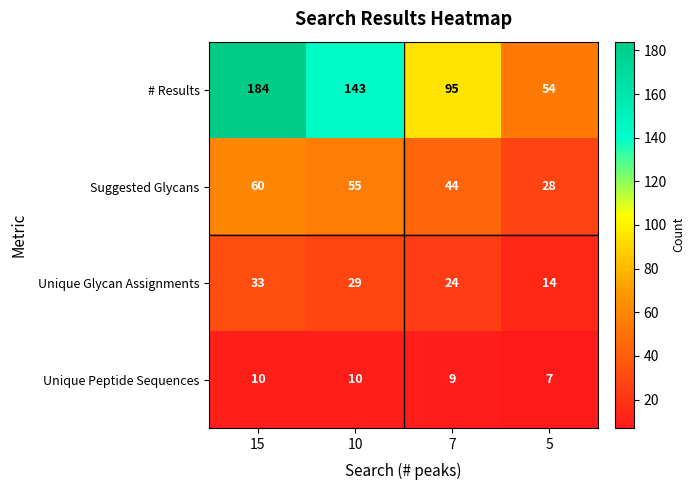

Reading left to right, list all the values displayed in this chart.

# Results: 15=184	10=143	7=95	5=54
Suggested Glycans: 15=60	10=55	7=44	5=28
Unique Glycan Assignments: 15=33	10=29	7=24	5=14
Unique Peptide Sequences: 15=10	10=10	7=9	5=7